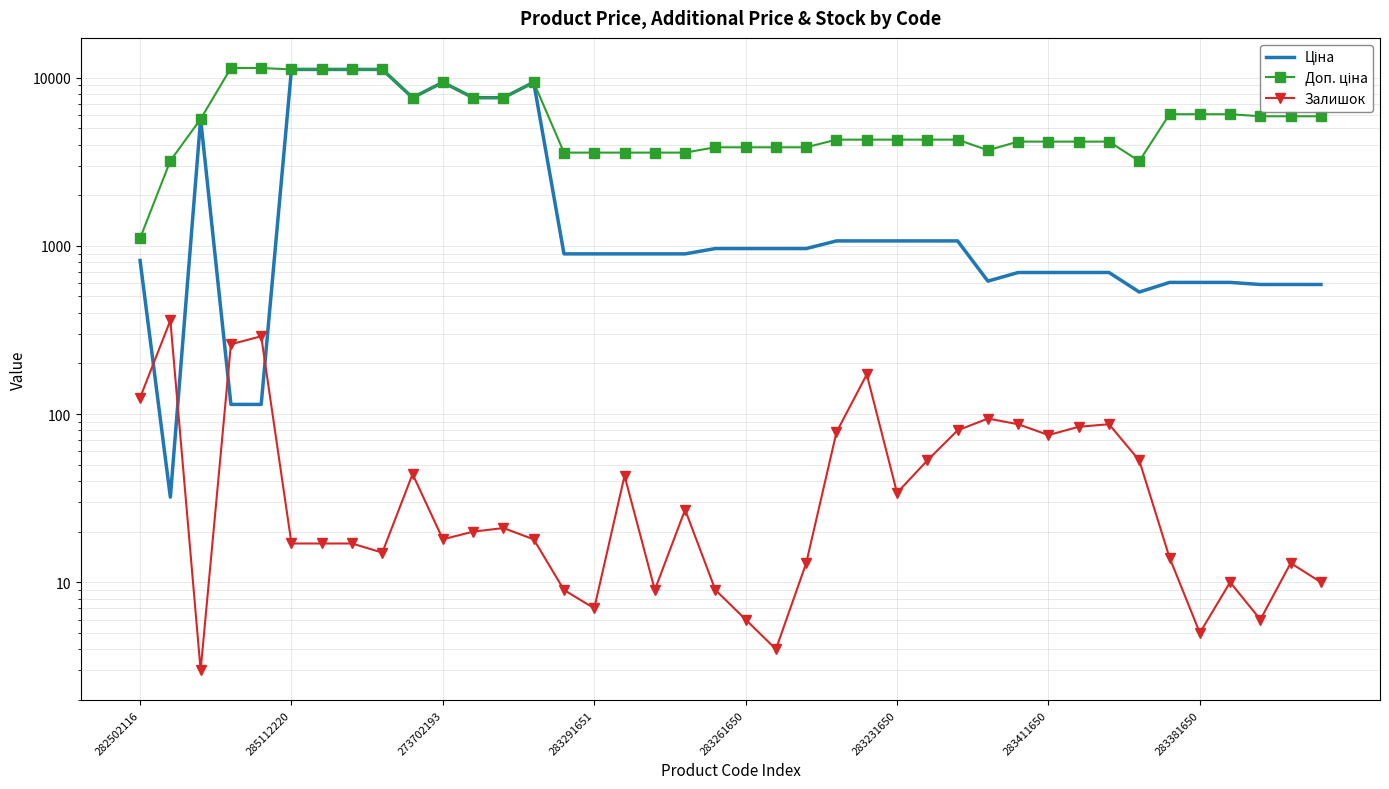

What is the value of the Залишок point at the 25th from the left?

172.0